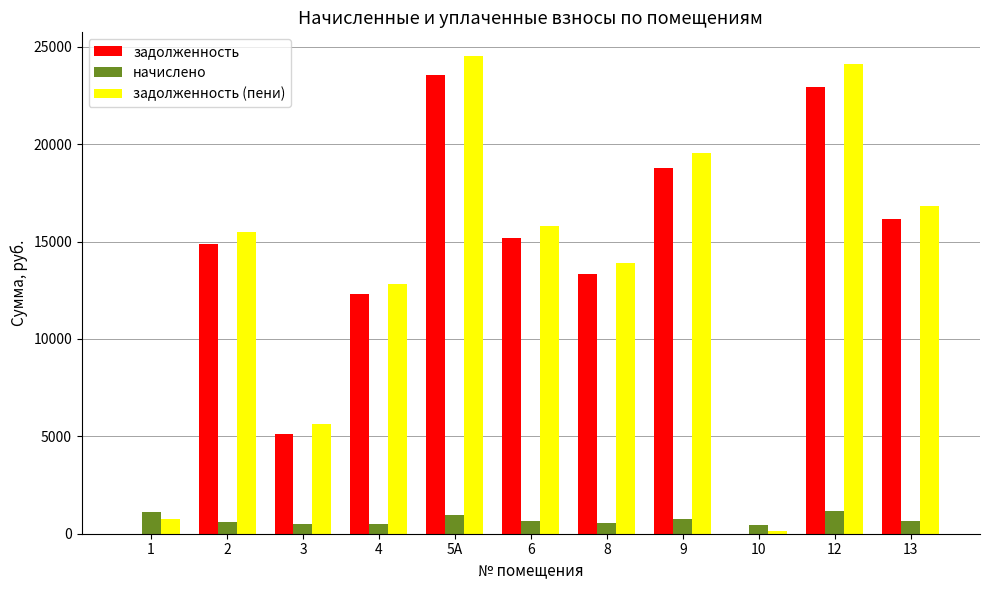

What is the greatest value displayed?

24519.0